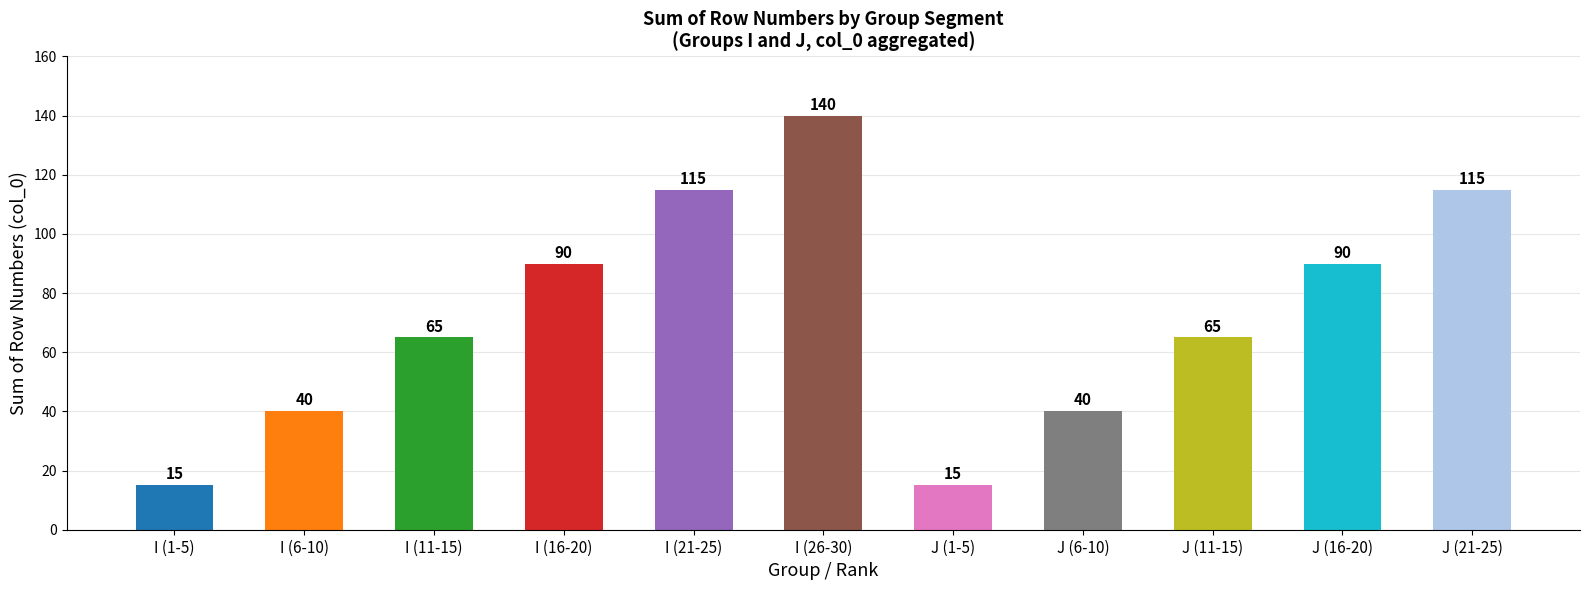

How many values are between 40 and 115?

8